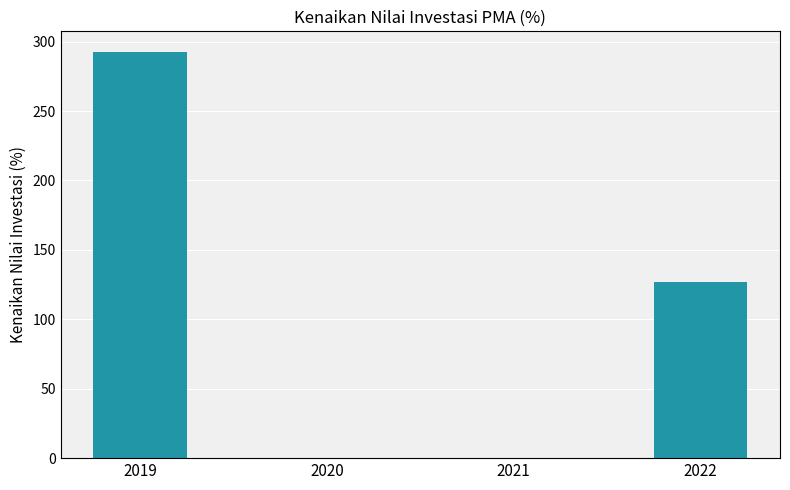

The value at 2022 is 126.7. True or false?

True